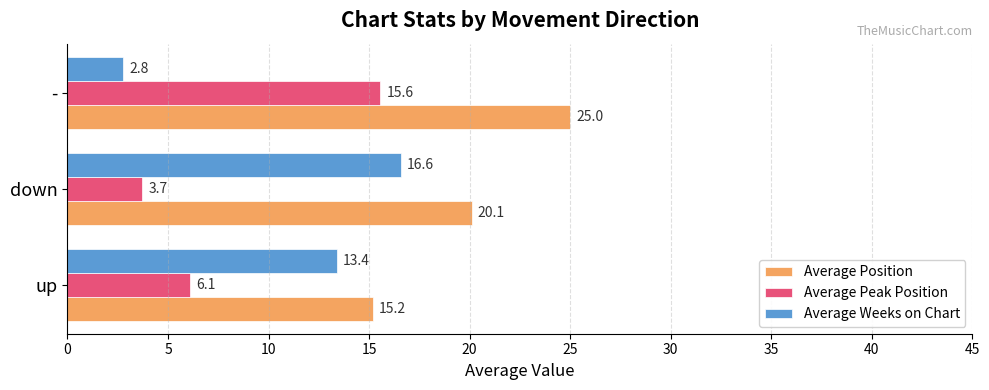

List the series in order of their overall mean, highest first.

Average Position, Average Weeks on Chart, Average Peak Position